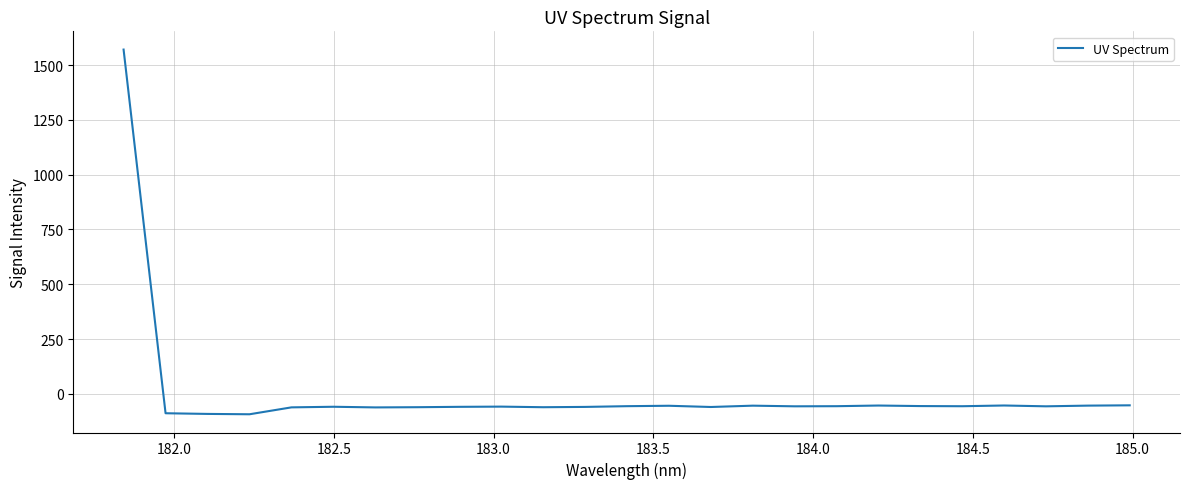

What is the minimum value shown in the chart?

-93.5